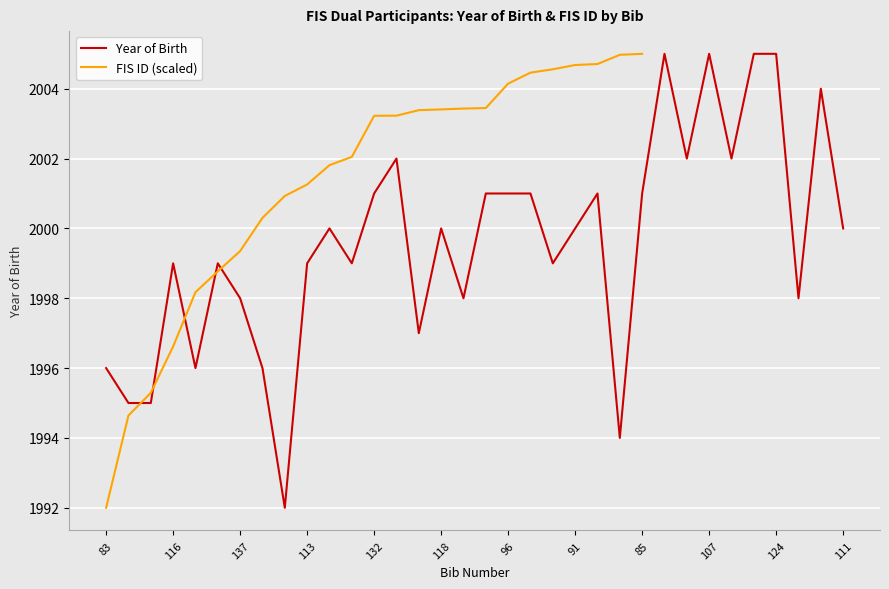

Which series has the largest total across all categories?

Year of Birth